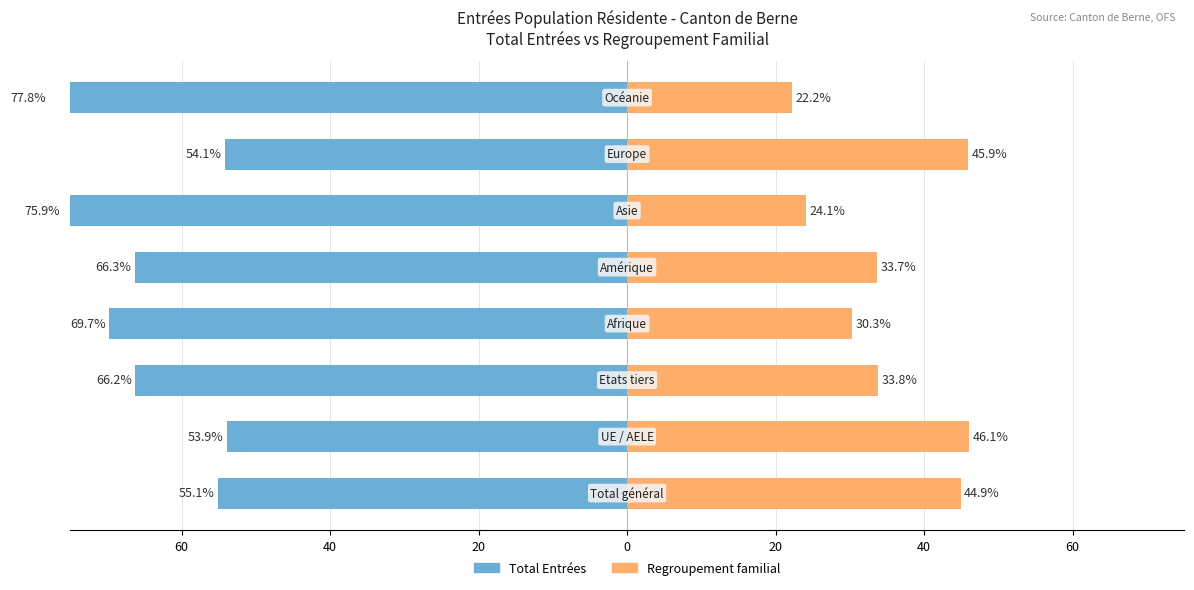

What is the spread (max minus min) of values at 0?

100.0